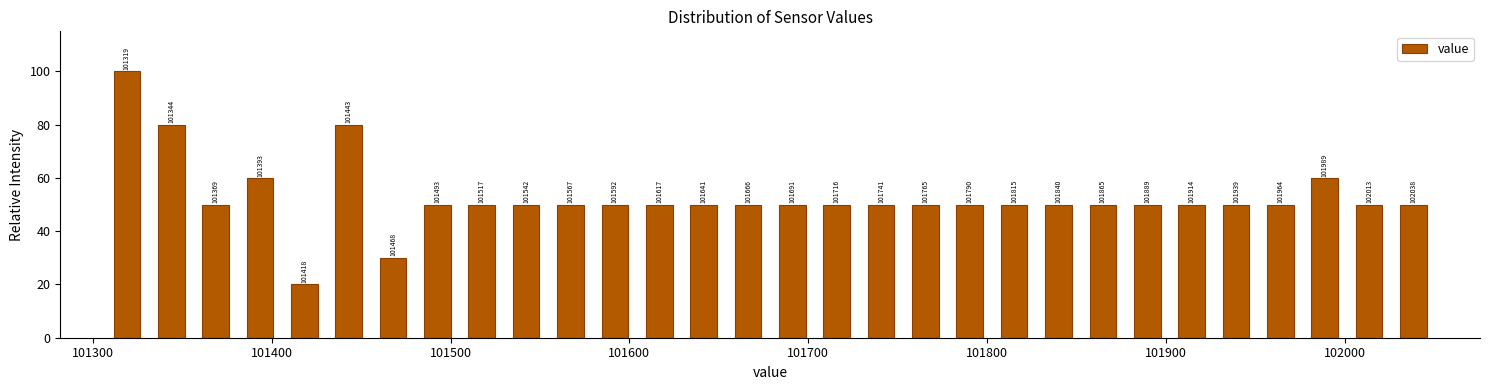

Around what value on the x-axis is the tallest bar? Give the approximate position of its centre, as read against the axis.

101320